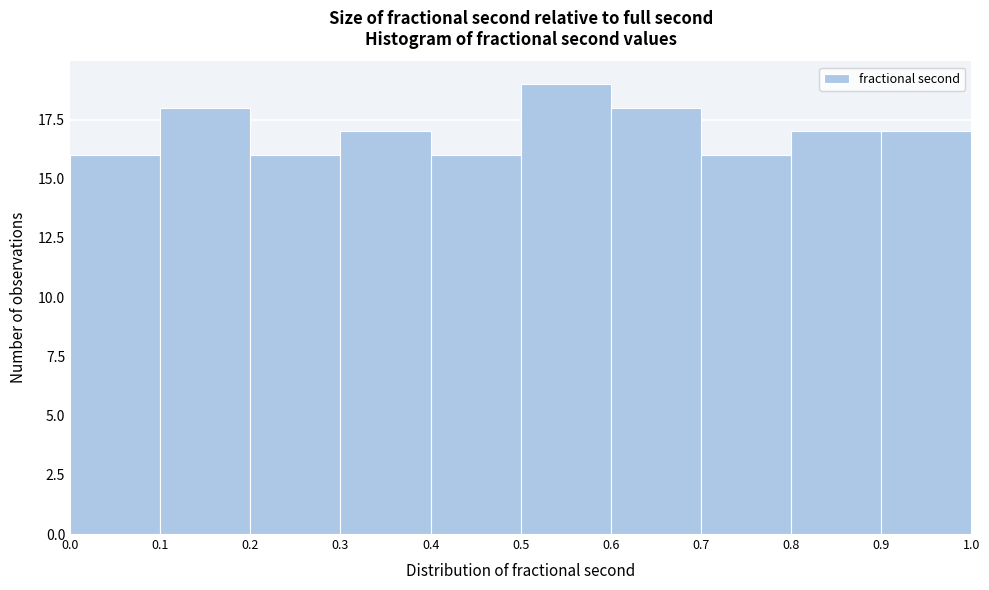

Reading left to right, list every bar in this chart as the range it spans on the x-axis followed by its height. The values are not printed on the chart, so give them approximately, as read against the axis.

0.0 to 0.1: 16
0.1 to 0.2: 18
0.2 to 0.3: 16
0.3 to 0.4: 17
0.4 to 0.5: 16
0.5 to 0.6: 19
0.6 to 0.7: 18
0.7 to 0.8: 16
0.8 to 0.9: 17
0.9 to 1.0: 17